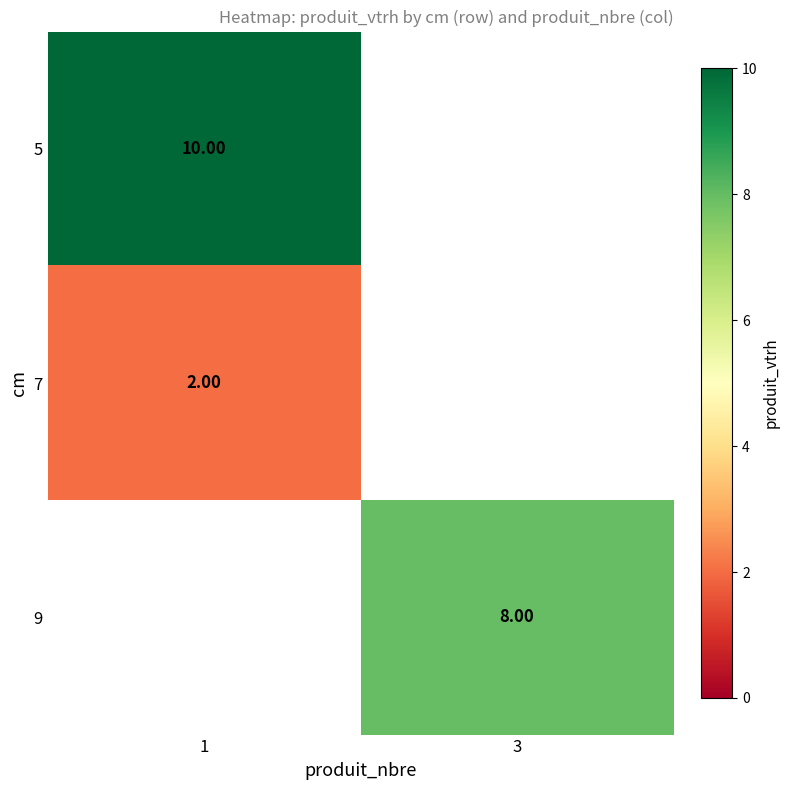

How many positive values does the 9 series have?

1